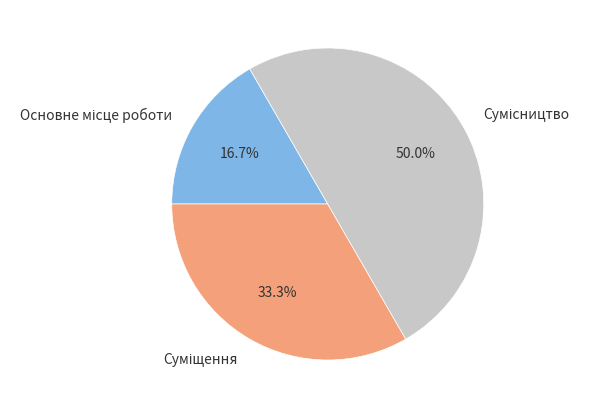

To the nearest percent, what is the average slice percentage?

33%